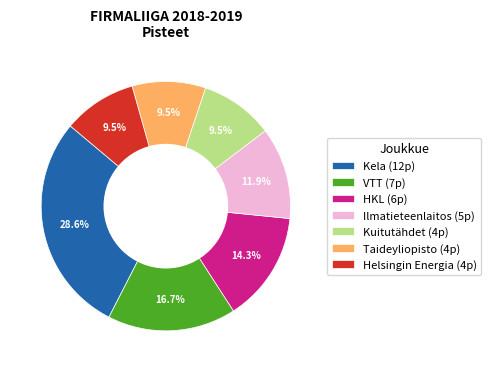

Which has a higher value, VTT or HKL?

VTT